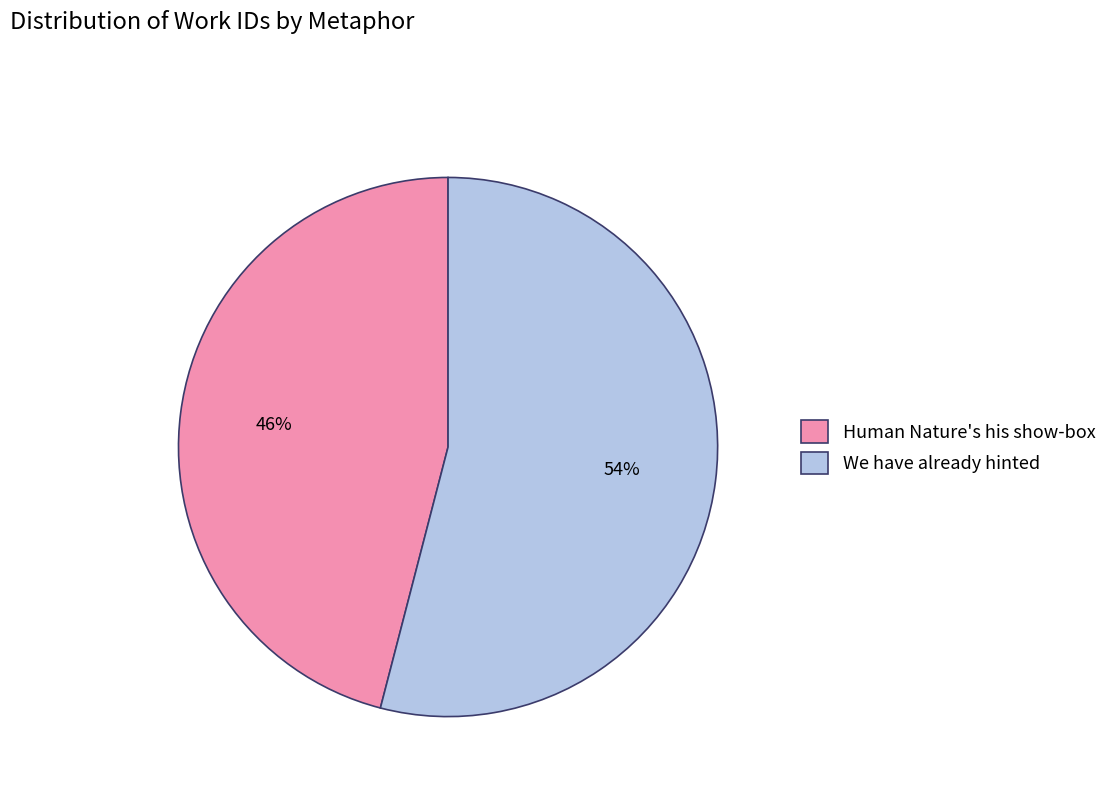

Is the sum of We have already hinted and Human Nature's his show-box greater than half?

Yes